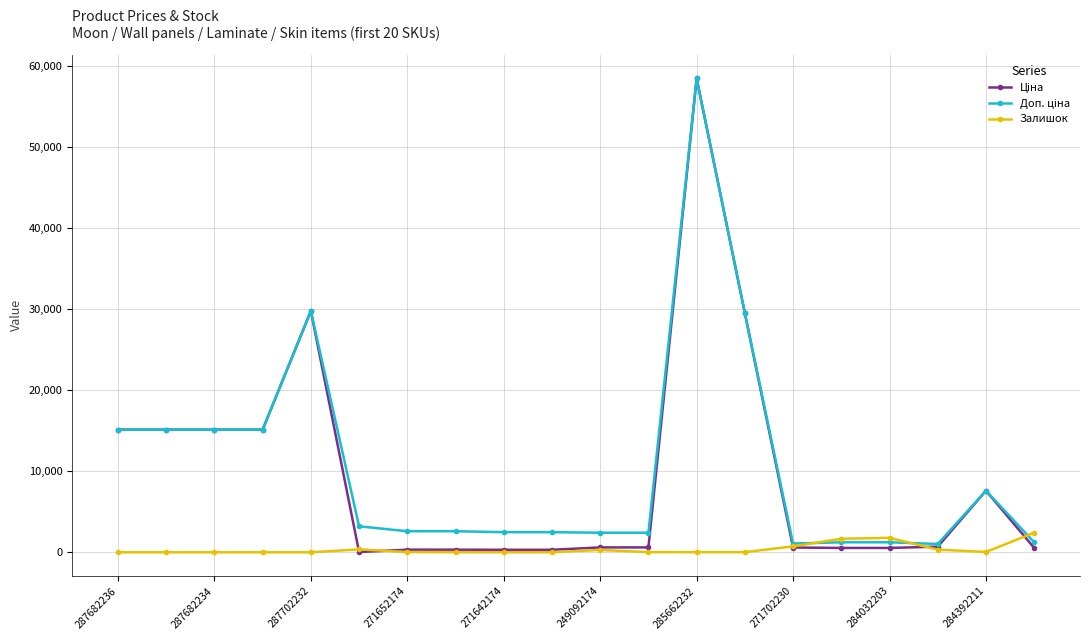

What is the maximum value shown in the chart?

58426.5